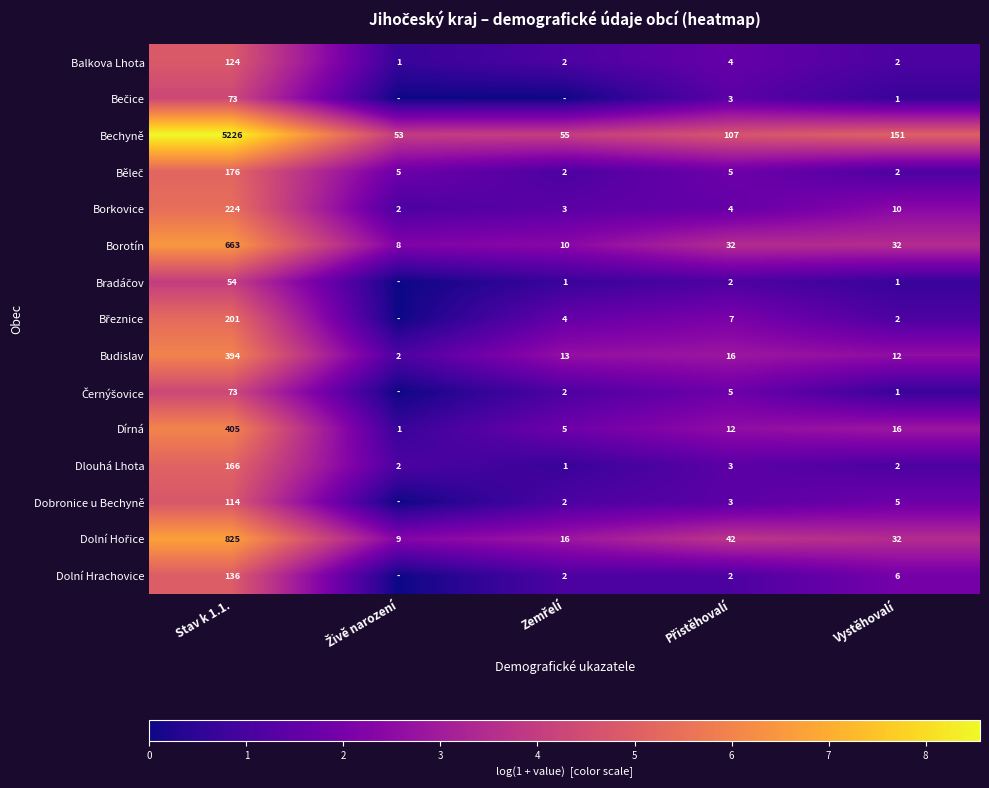

What is the difference between the second highest and second lowest values in the Borkovice series?

7